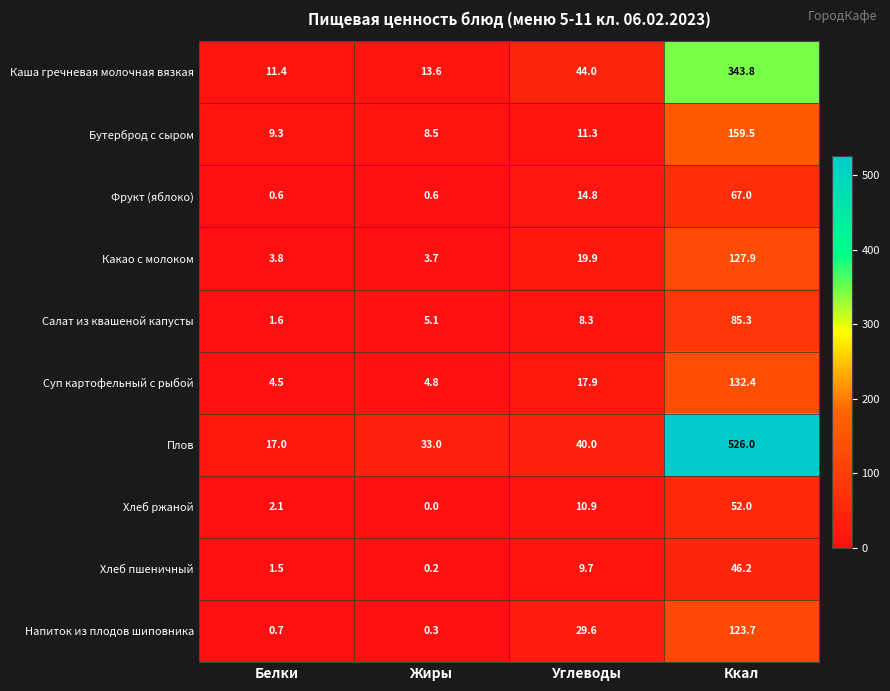

At which category is the sum across all series the highest?

Ккал